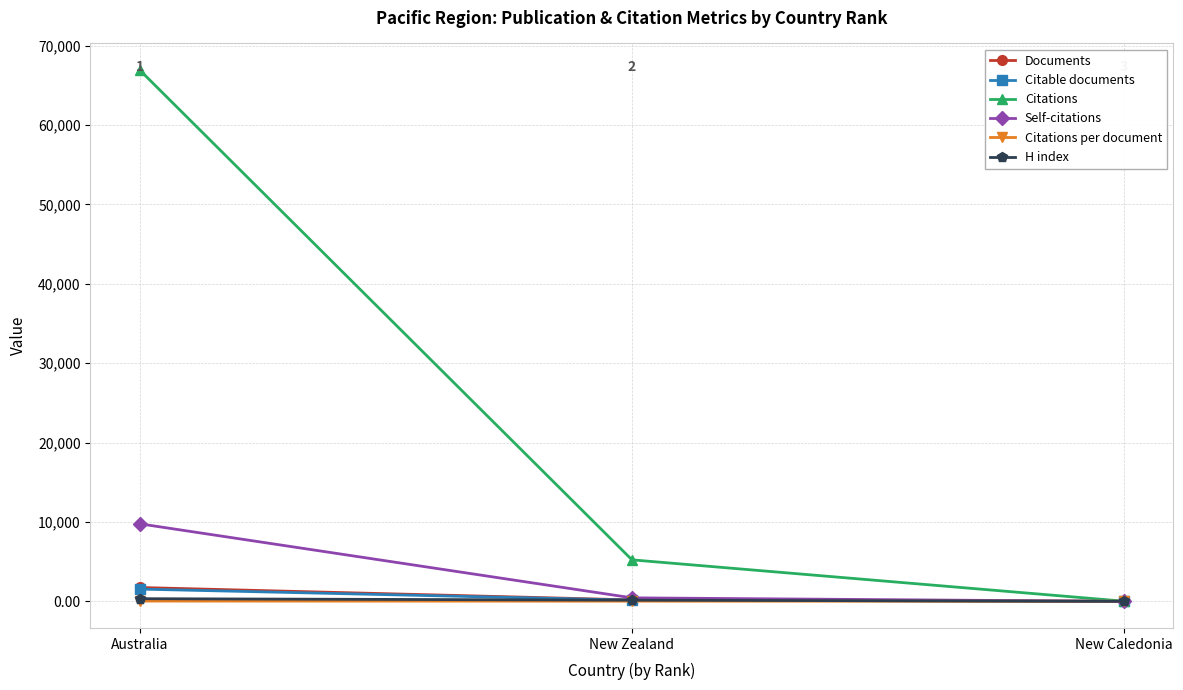

What is the total value across all series at Australia?

80365.3